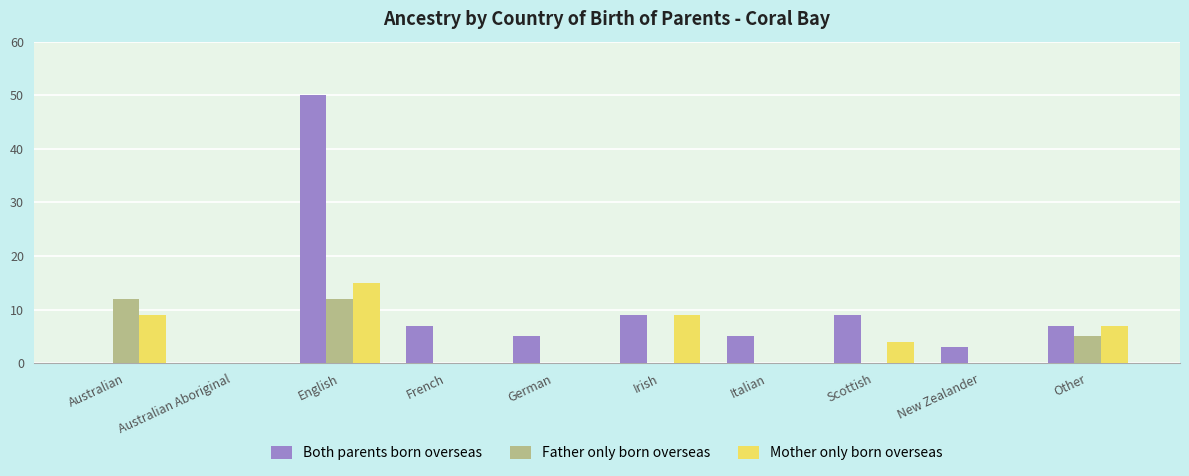

Reading left to right, list all the values displayed in this chart.

Both parents born overseas: 0	0	50	7	5	9	5	9	3	7
Father only born overseas: 12	0	12	0	0	0	0	0	0	5
Mother only born overseas: 9	0	15	0	0	9	0	4	0	7